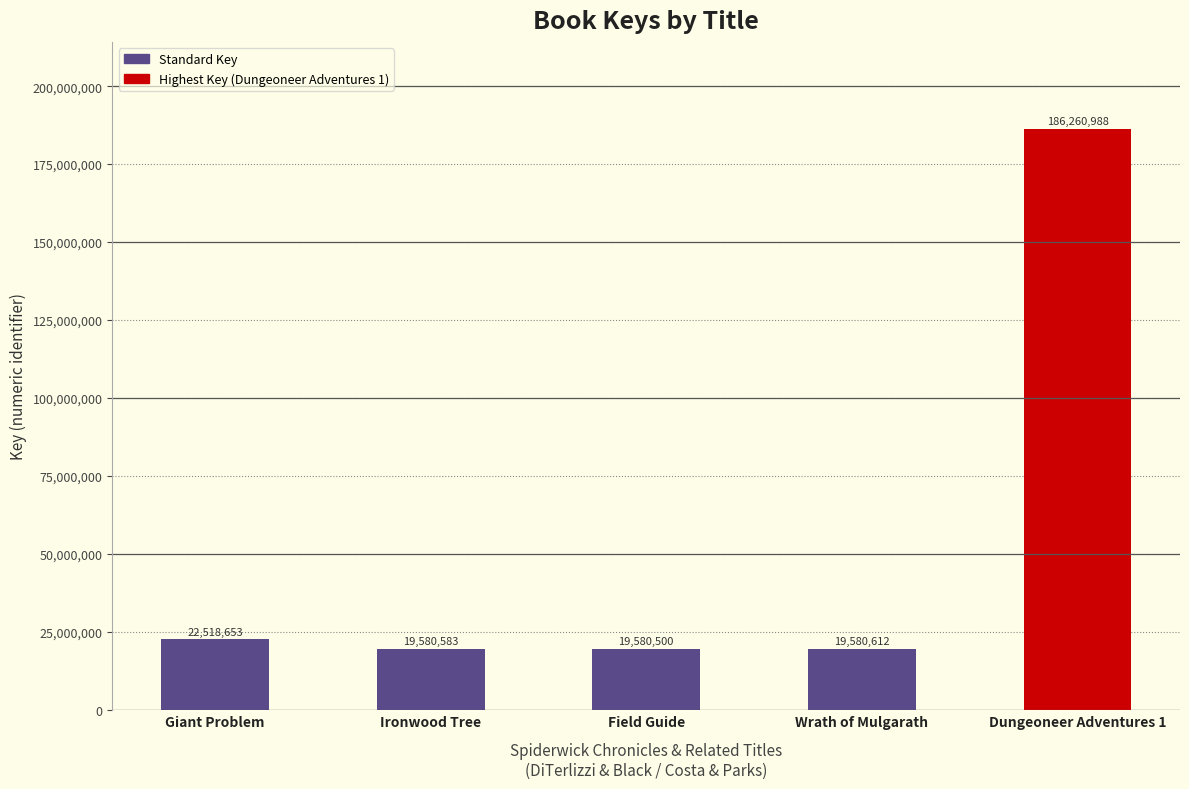

What is the approximate value at Giant Problem, to the nearest 100?

22518700